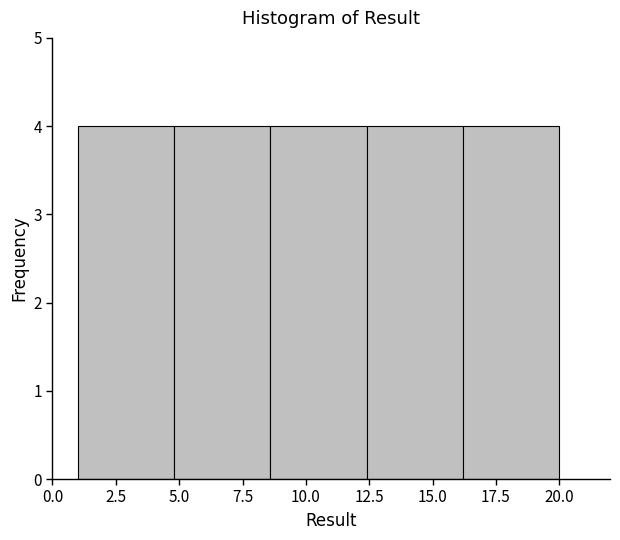

Reading left to right, transcribe this chart: for each bar, give the range it covers on the x-axis and its height. Neither the bar edges nor the heights are printed on the chart, so give them approximately, as read against the axes.

1.0 to 4.8: 4
4.8 to 8.6: 4
8.6 to 12.4: 4
12.4 to 16.2: 4
16.2 to 20.0: 4